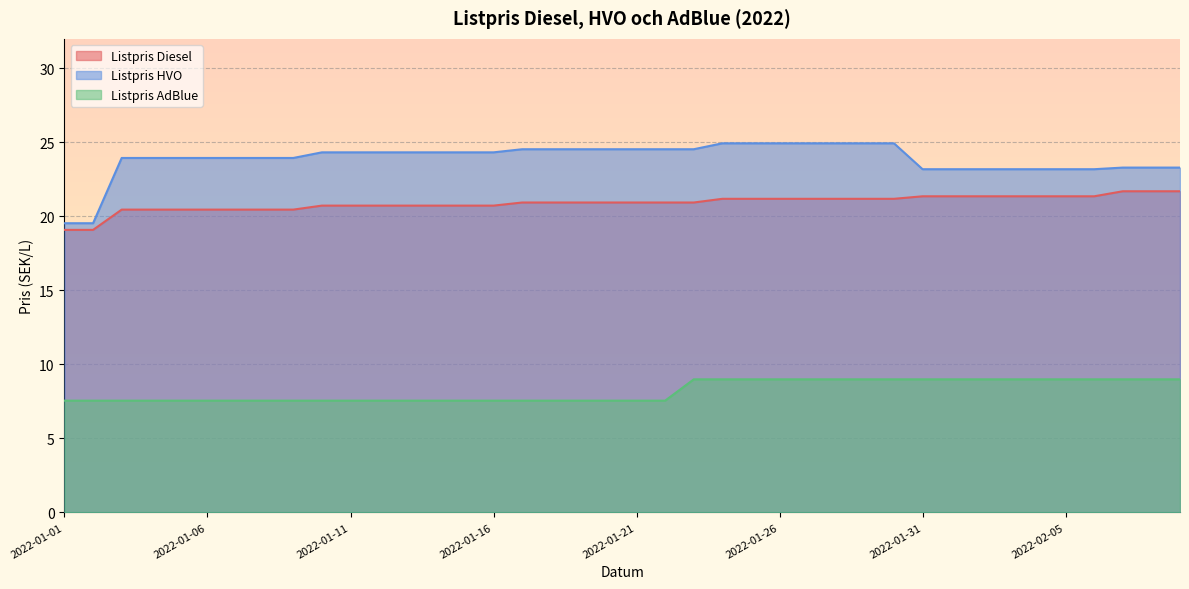

At how many categories does at least one series exceed 7?

40